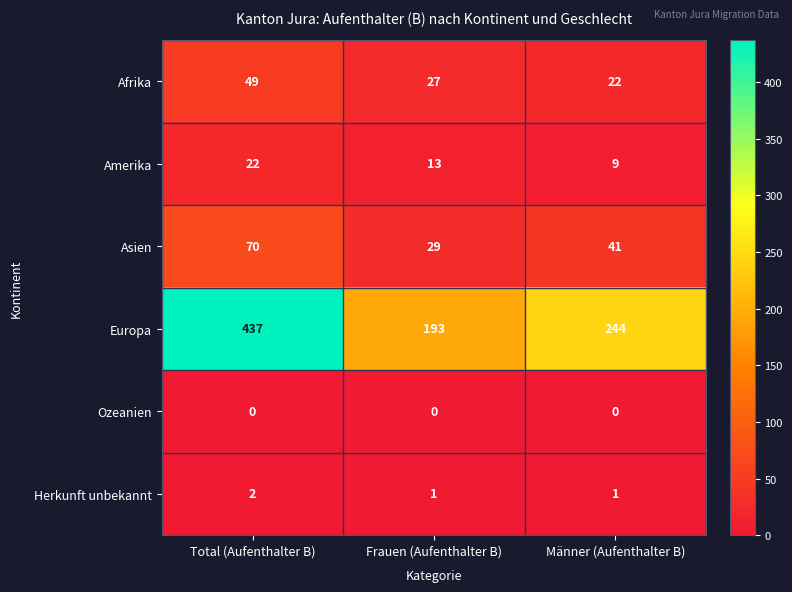

List the series in order of their peak value, lowest first.

Ozeanien, Herkunft unbekannt, Amerika, Afrika, Asien, Europa